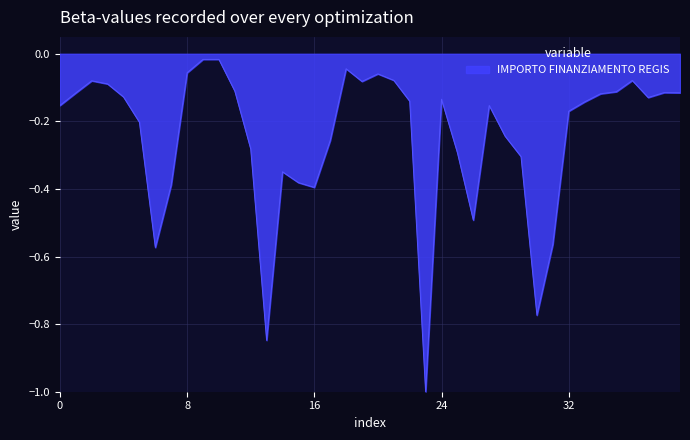

What is the difference between the maximum and minimum values?

1.0